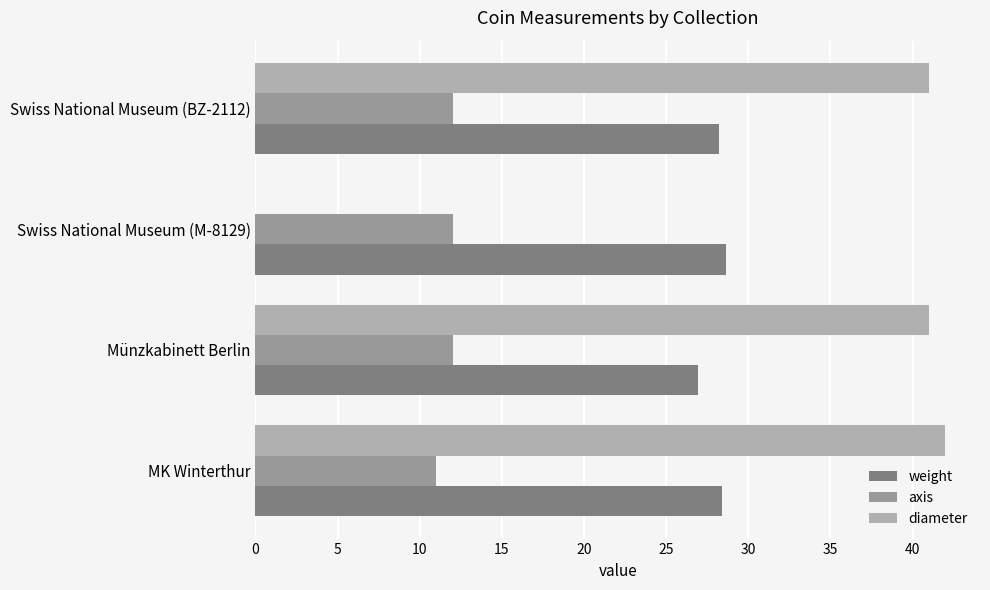

Reading left to right, extract all data points from this chart.

weight: 28.4	26.9	28.6	28.2
axis: 11.0	12.0	12.0	12.0
diameter: 42.0	41.0	0.0	41.0